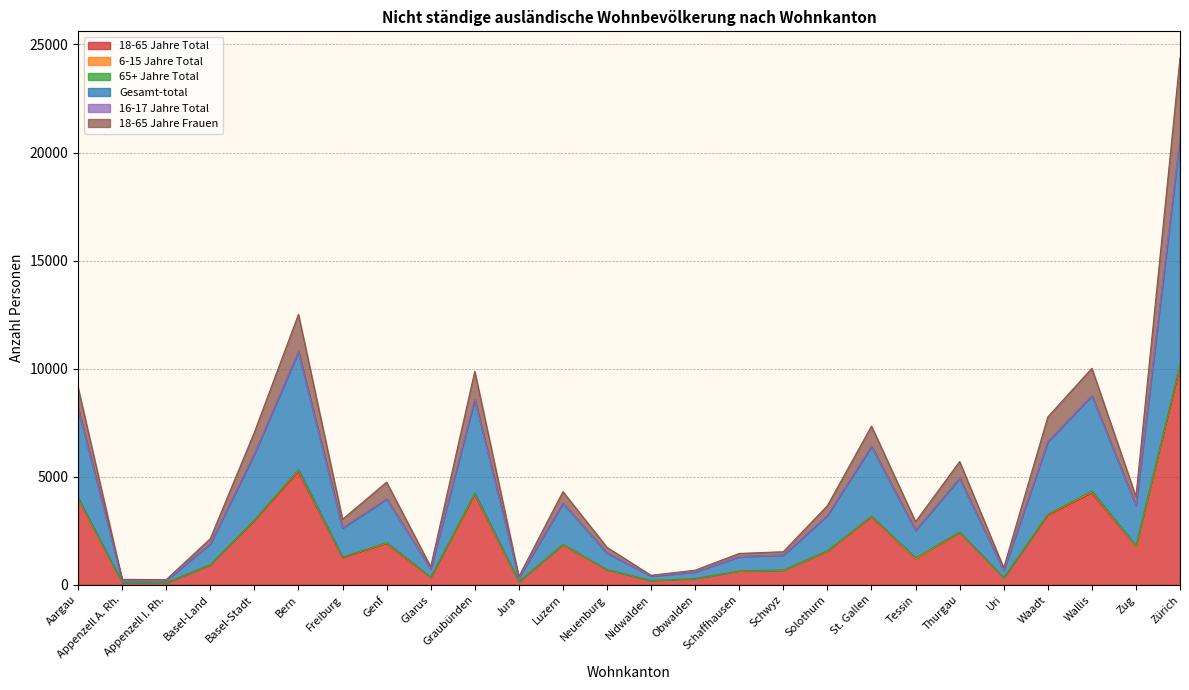

Reading left to right, extract all data points from this chart.

18-65 Jahre Total: Aargau=3963	Appenzell A. Rh.=105	Appenzell I. Rh.=103	Basel-Land=920	Basel-Stadt=2971	Bern=5214	Freiburg=1262	Genf=1895	Glarus=350	Graubünden=4157	Jura=156	Luzern=1844	Neuenburg=696	Nidwalden=199	Obwalden=292	Schaffhausen=636	Schwyz=674	Solothurn=1552	St. Gallen=3139	Tessin=1185	Thurgau=2429	Uri=329	Waadt=3209	Wallis=4232	Zug=1763	Zürich=10056
Gesamt-total: Aargau=8184	Appenzell A. Rh.=221	Appenzell I. Rh.=208	Basel-Land=1907	Basel-Stadt=6060	Bern=10808	Freiburg=2638	Genf=3980	Glarus=736	Graubünden=8601	Jura=326	Luzern=3791	Neuenburg=1496	Nidwalden=408	Obwalden=597	Schaffhausen=1311	Schwyz=1379	Solothurn=3221	St. Gallen=6411	Tessin=2524	Thurgau=4928	Uri=671	Waadt=6628	Wallis=8759	Zug=3678	Zürich=20671
18-65 Jahre Frauen: Aargau=9135	Appenzell A. Rh.=256	Appenzell I. Rh.=243	Basel-Land=2138	Basel-Stadt=7061	Bern=12512	Freiburg=3035	Genf=4753	Glarus=839	Graubünden=9879	Jura=384	Luzern=4312	Neuenburg=1736	Nidwalden=443	Obwalden=679	Schaffhausen=1455	Schwyz=1535	Solothurn=3665	St. Gallen=7347	Tessin=2923	Thurgau=5705	Uri=790	Waadt=7768	Wallis=10021	Zug=4087	Zürich=24389